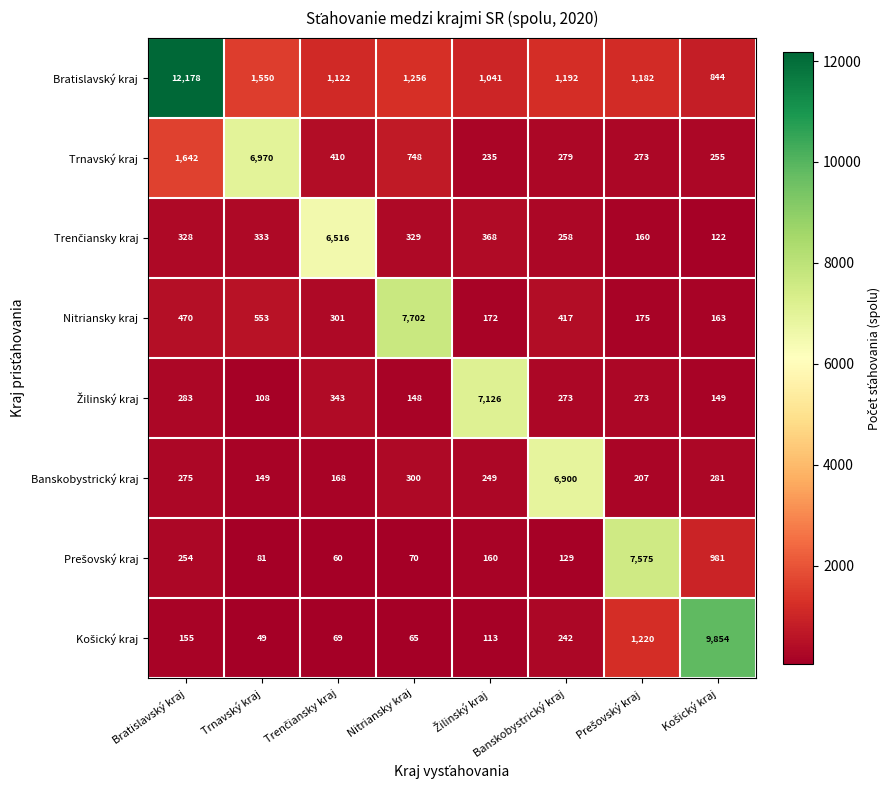

The value of Trnavský kraj at Trnavský kraj is 10285. True or false?

False